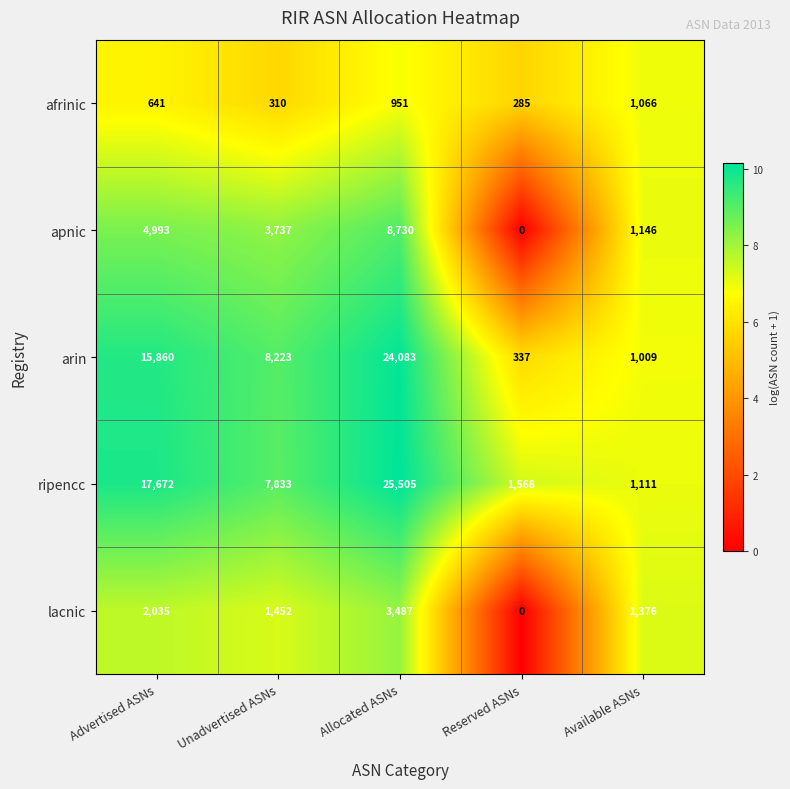

At how many categories does at least one series exceed 4?

5